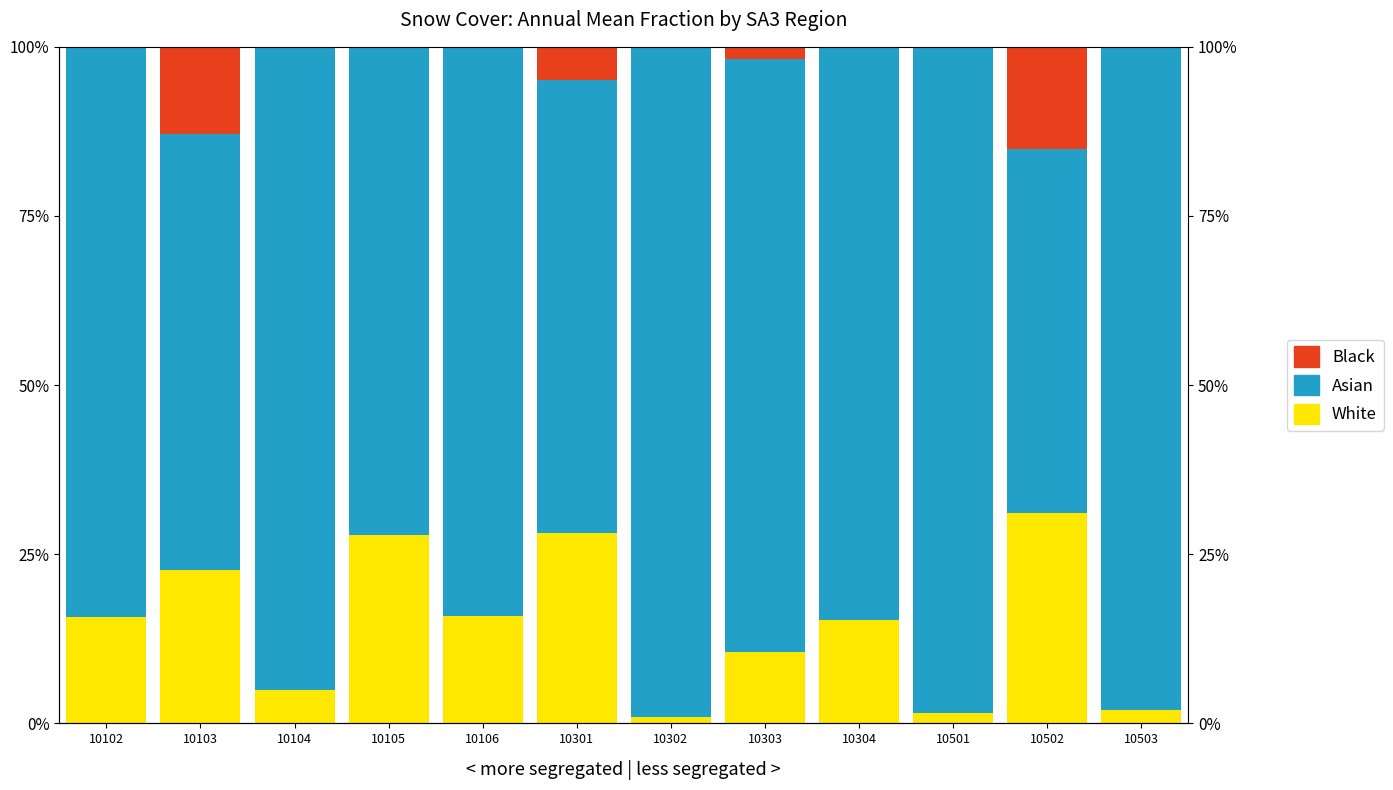

How many groups of bars are there?

12